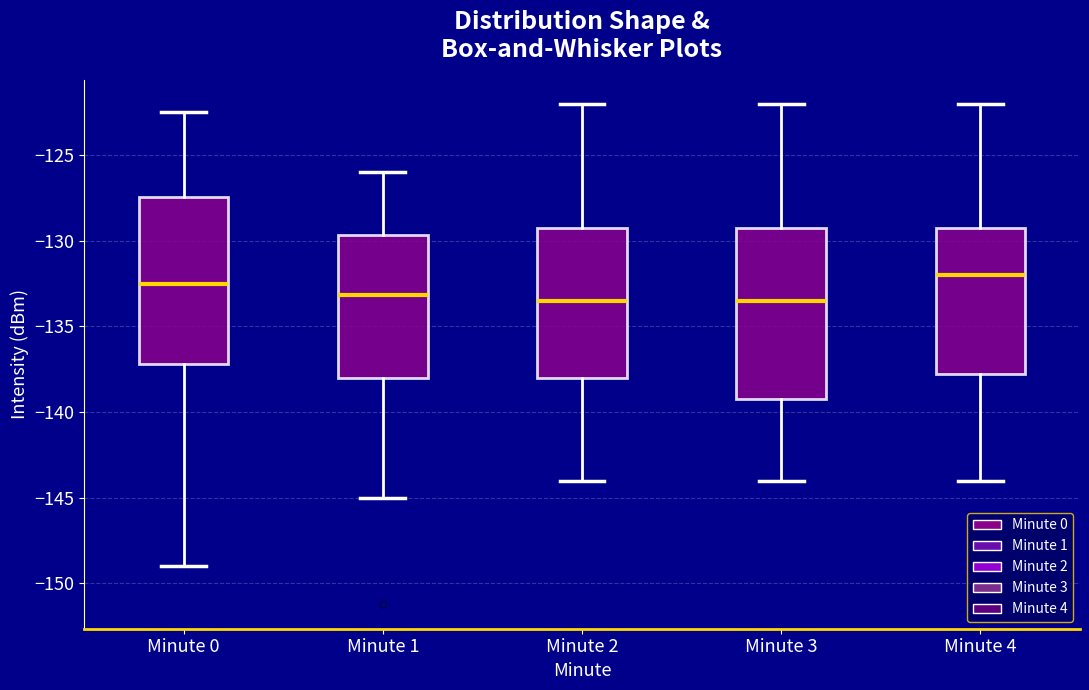

Where does the lower whisker of the box for Minute 0 end on the y-axis? The values are not printed on the chart, so give them approximately, as read against the axis.

-149.0